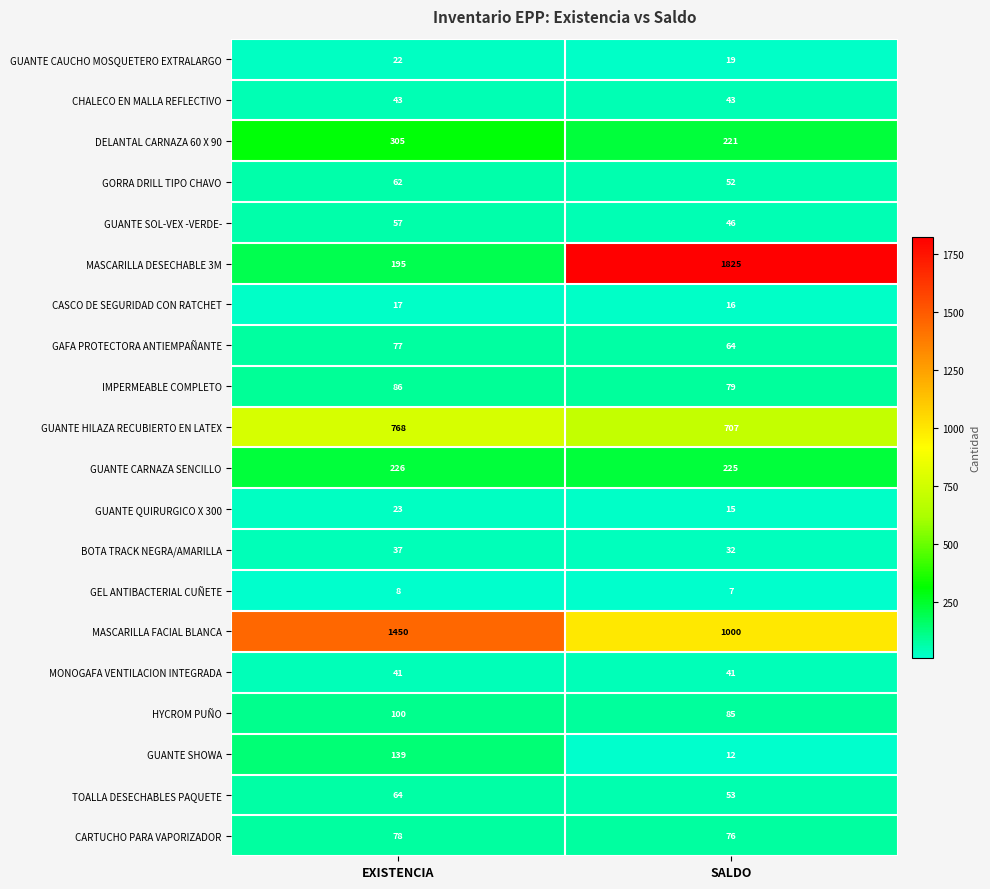

Which series has the widest spread of values?

MASCARILLA DESECHABLE 3M